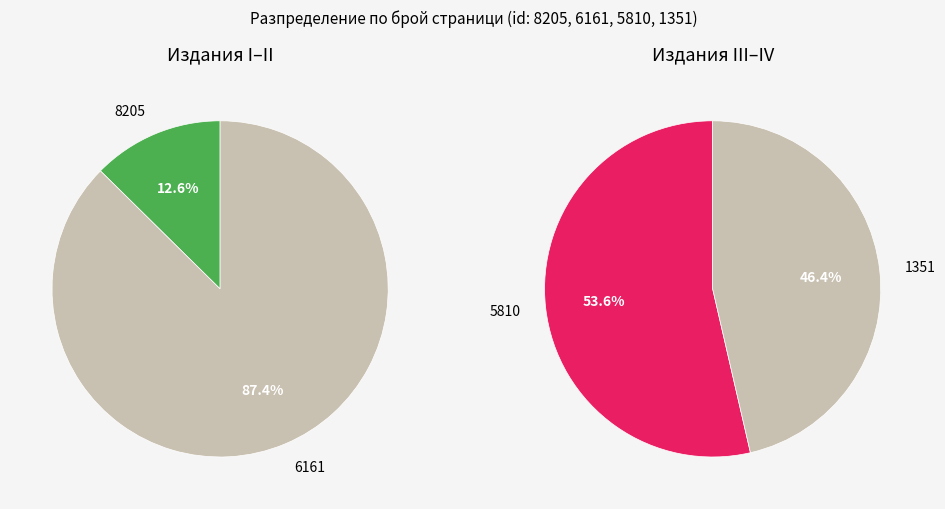

How many slices are in this pie chart?

4